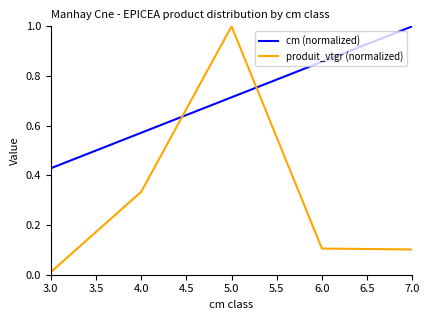

At how many categories does at least one series exceed 0?

5